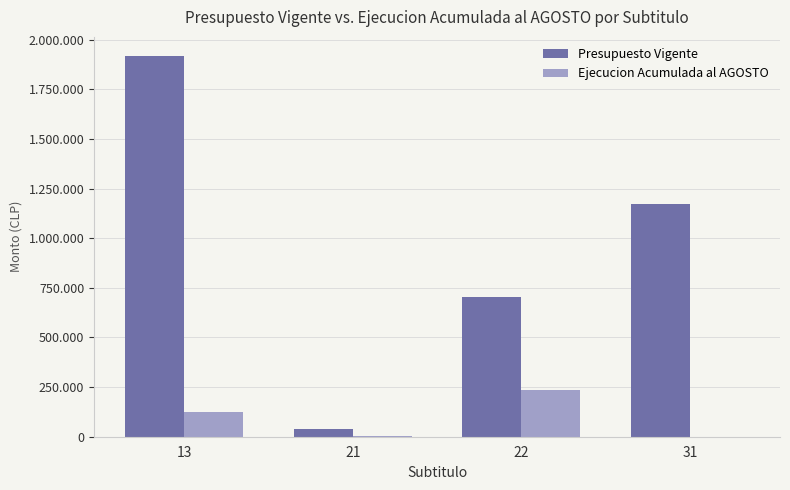

At how many categories does at least one series exceed 820097?

2